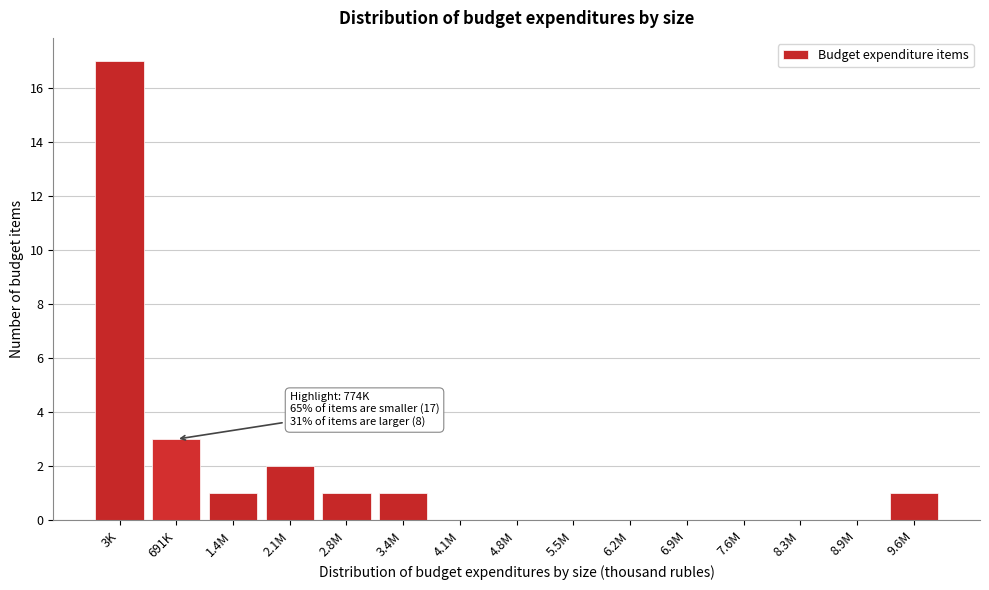

Reading left to right, extract all data points from this chart.

3K=17	691K=3	1.4M=1	2.1M=2	2.8M=1	3.4M=1	4.1M=0	4.8M=0	5.5M=0	6.2M=0	6.9M=0	7.6M=0	8.3M=0	8.9M=0	9.6M=1